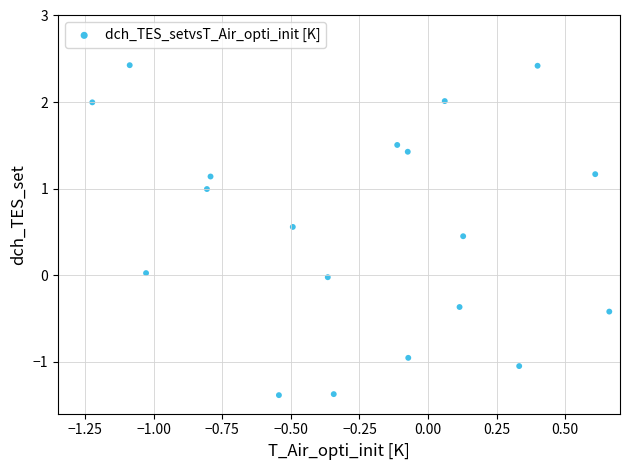

What is the range of Y values (max minus min)?

3.8